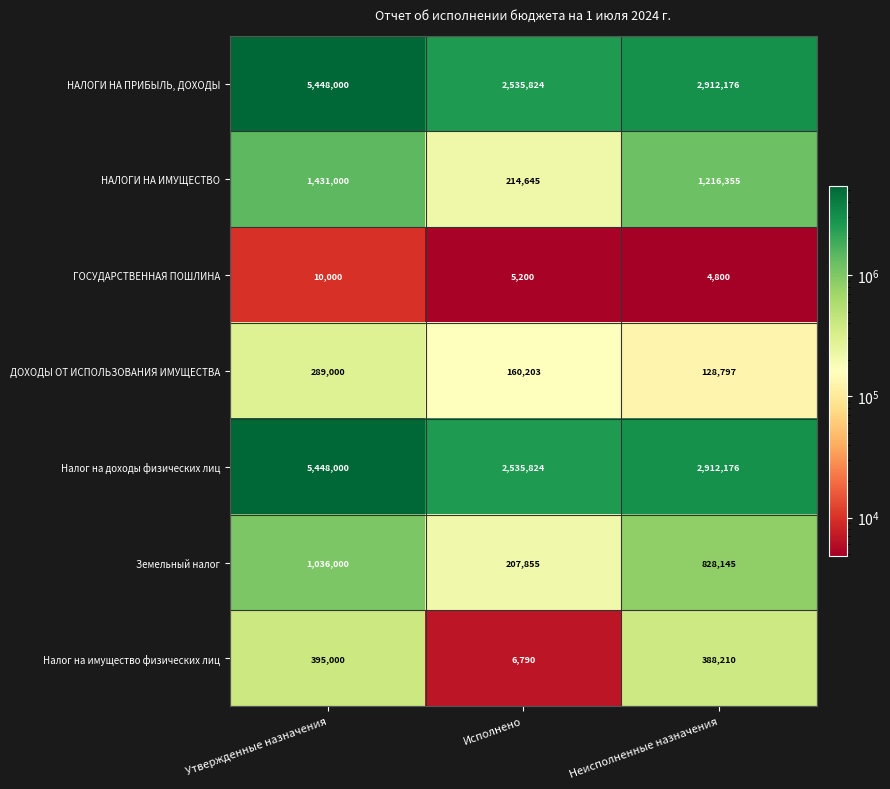

Reading left to right, list all the values displayed in this chart.

НАЛОГИ НА ПРИБЫЛЬ, ДОХОДЫ: Утвержденные назначения=5448000	Исполнено=2535824	Неисполненные назначения=2912176
НАЛОГИ НА ИМУЩЕСТВО: Утвержденные назначения=1431000	Исполнено=214645	Неисполненные назначения=1216355
ГОСУДАРСТВЕННАЯ ПОШЛИНА: Утвержденные назначения=10000	Исполнено=5200	Неисполненные назначения=4800
ДОХОДЫ ОТ ИСПОЛЬЗОВАНИЯ ИМУЩЕСТВА: Утвержденные назначения=289000	Исполнено=160203	Неисполненные назначения=128797
Налог на доходы физических лиц: Утвержденные назначения=5448000	Исполнено=2535824	Неисполненные назначения=2912176
Земельный налог: Утвержденные назначения=1036000	Исполнено=207855	Неисполненные назначения=828145
Налог на имущество физических лиц: Утвержденные назначения=395000	Исполнено=6790	Неисполненные назначения=388210